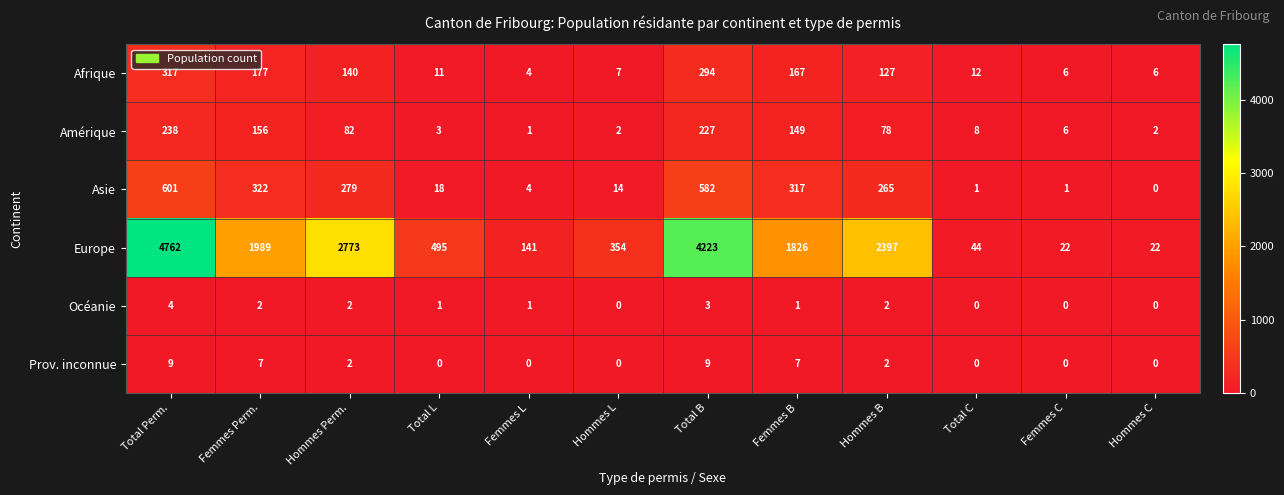

What is the difference between the maximum and minimum values in the Amérique series?

237